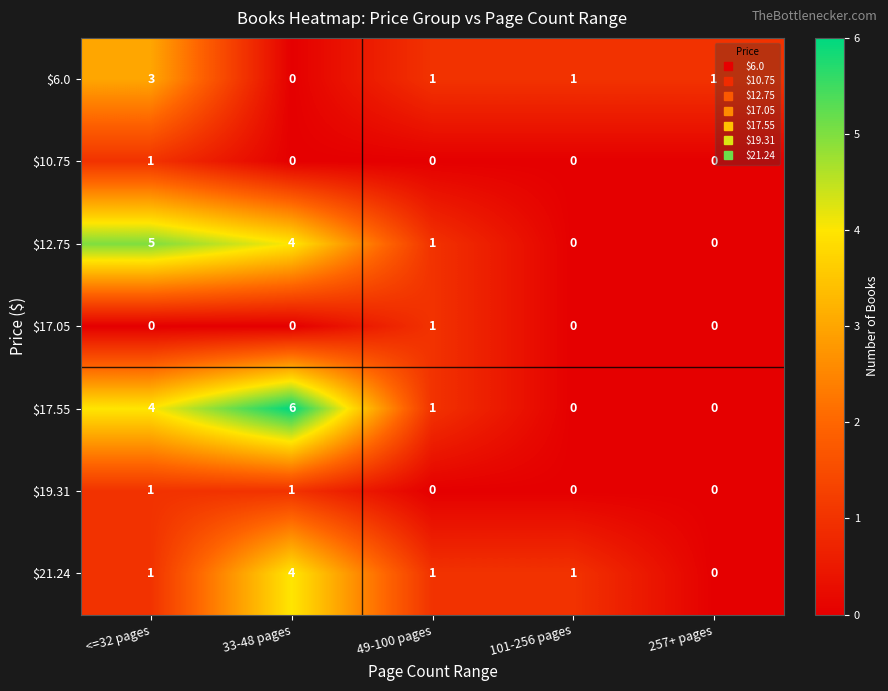

What is the greatest value displayed?

6